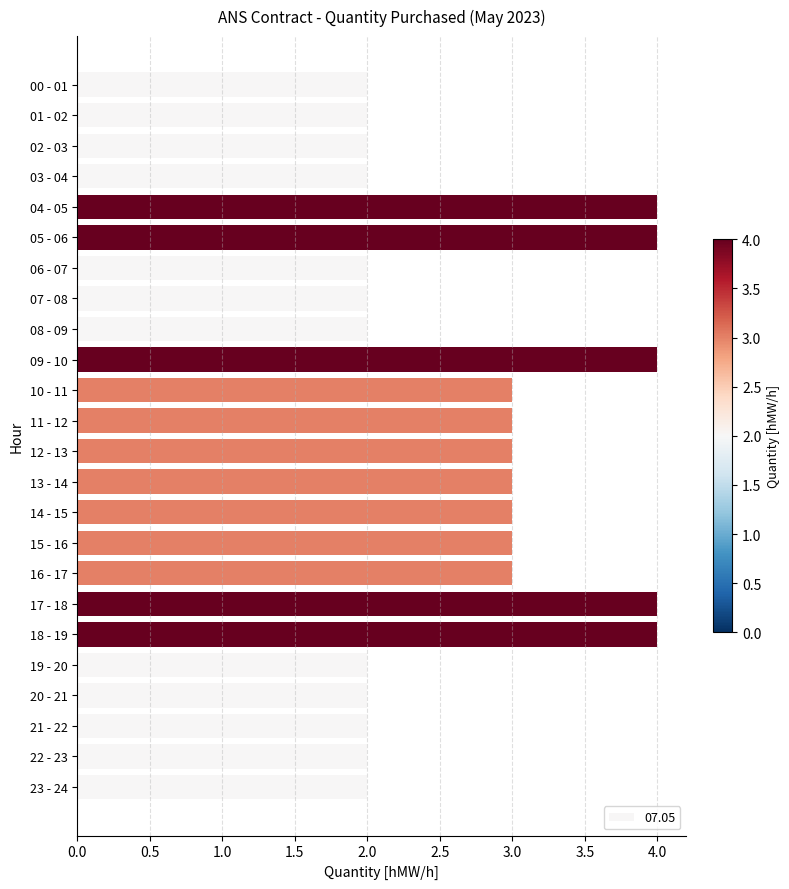

What is the change in value from 13 - 14 to 23 - 24?

-1